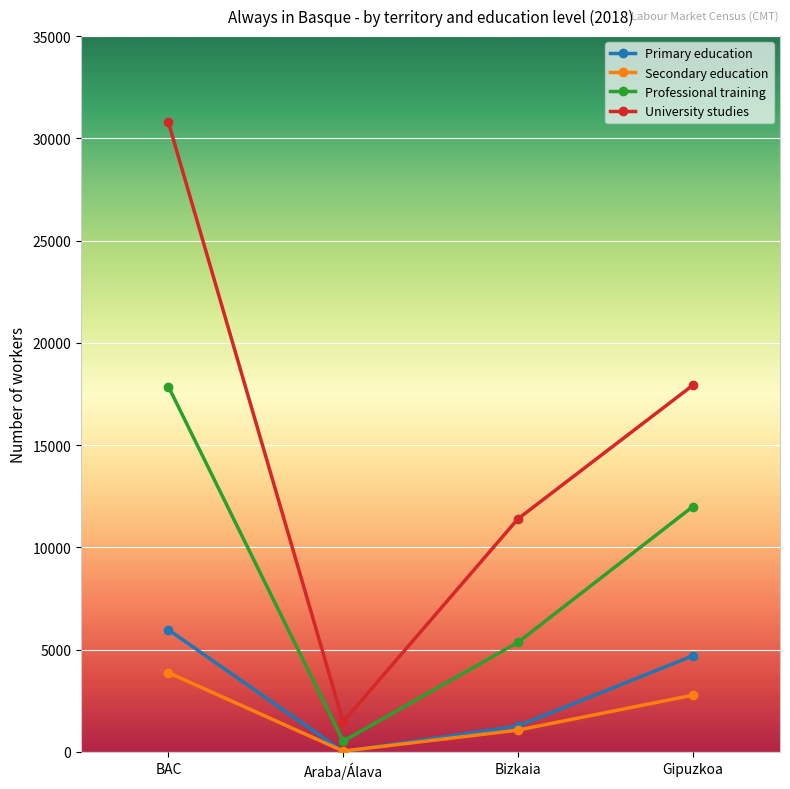

Does the chart have visible grid lines?

Yes